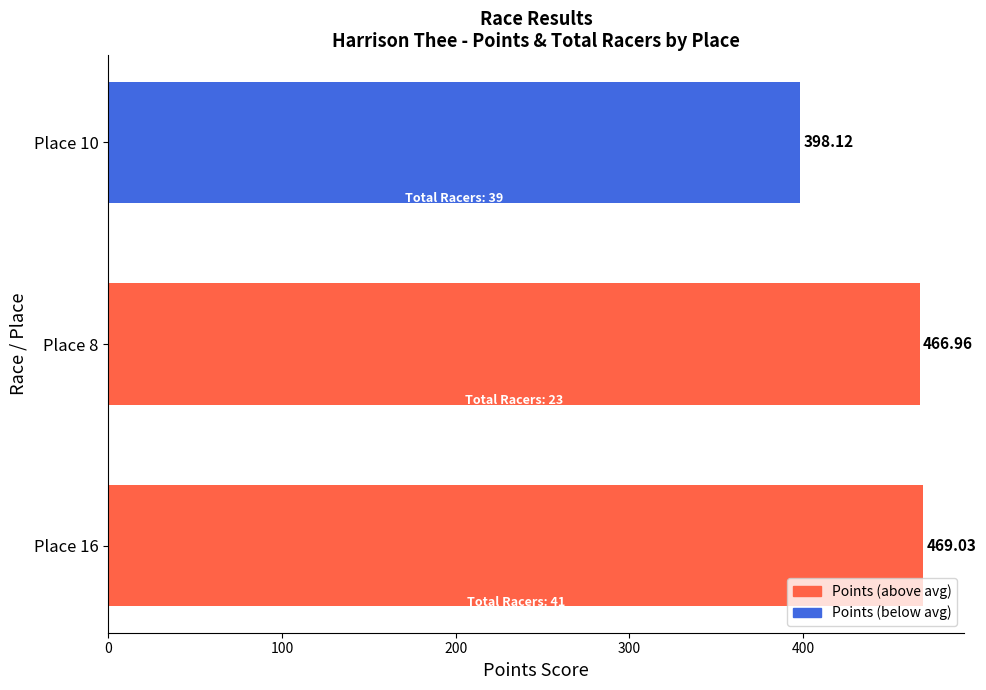

List the labels in order of value, largest first.

Place 16, Place 8, Place 10